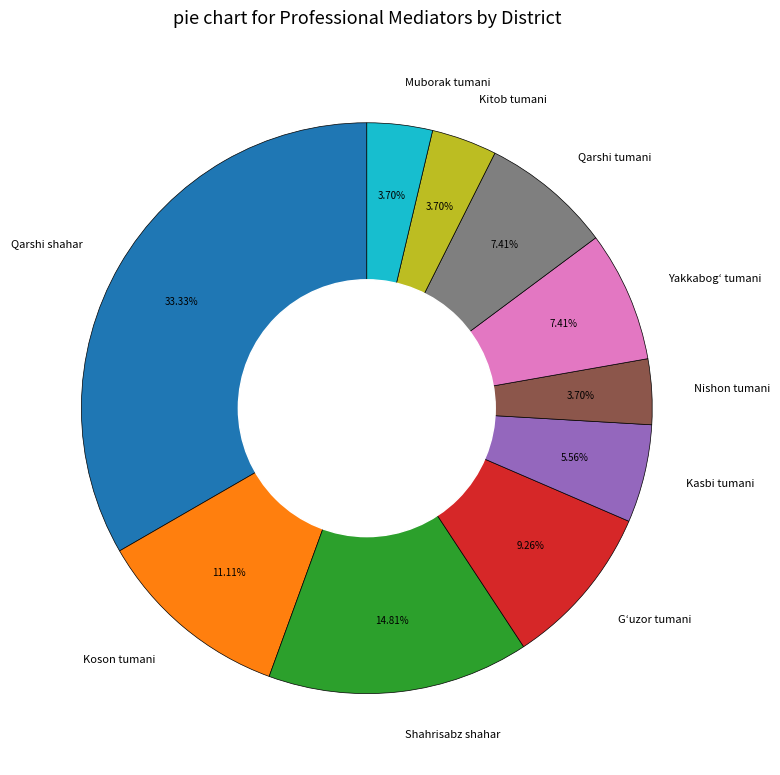

What is the ratio of the value at Kitob tumani to the value at Muborak tumani?

1.0